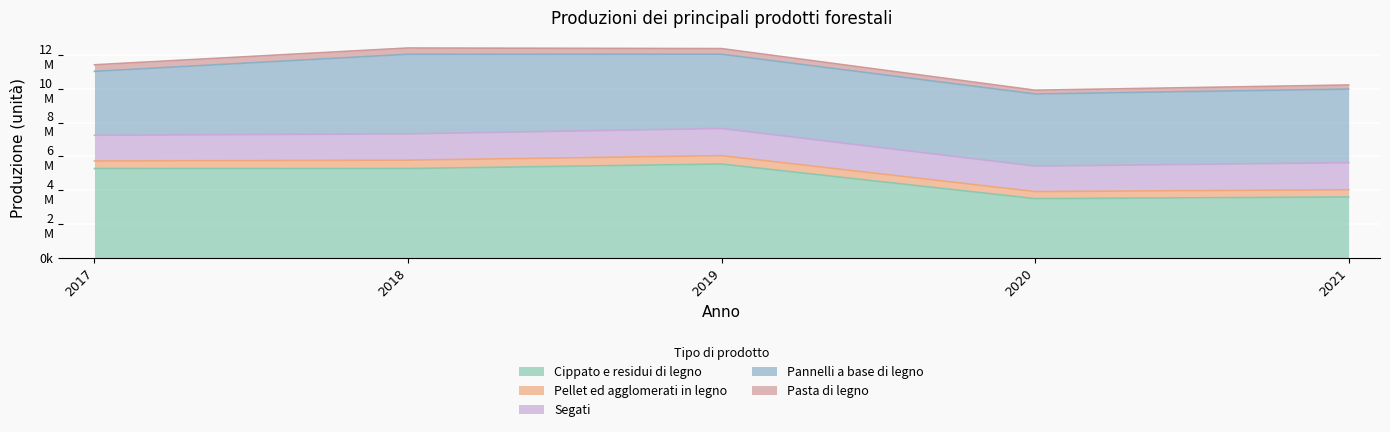

Which has a higher value, 2021 or 2017?

2017